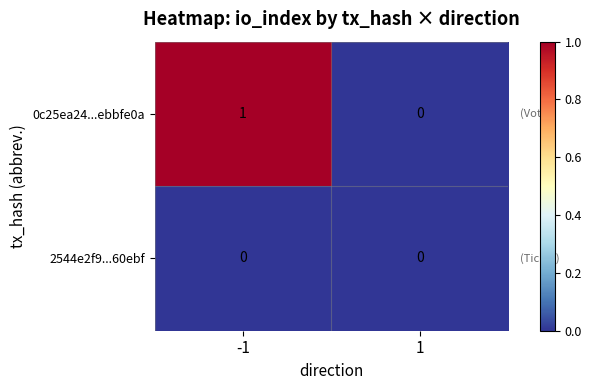

Rank the series at -1 from highest to lowest value.

0c25ea24...ebbfe0a, 2544e2f9...60ebf